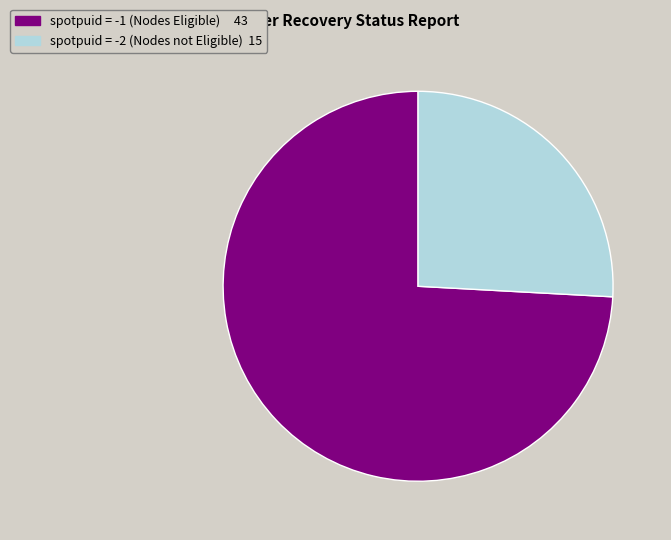

Is there any slice that represents more than half of the pie?

Yes